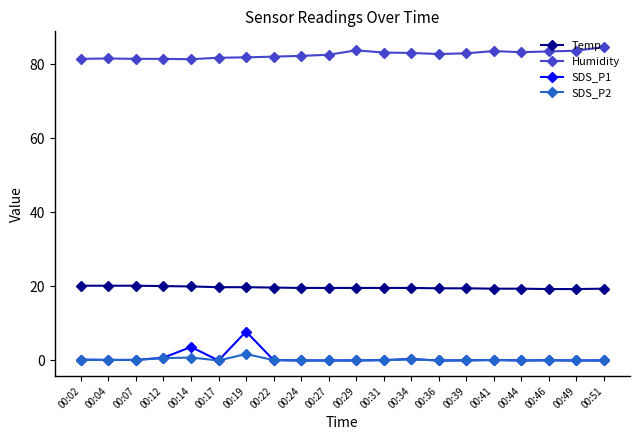

Does the chart display data point markers on the line(s)?

Yes